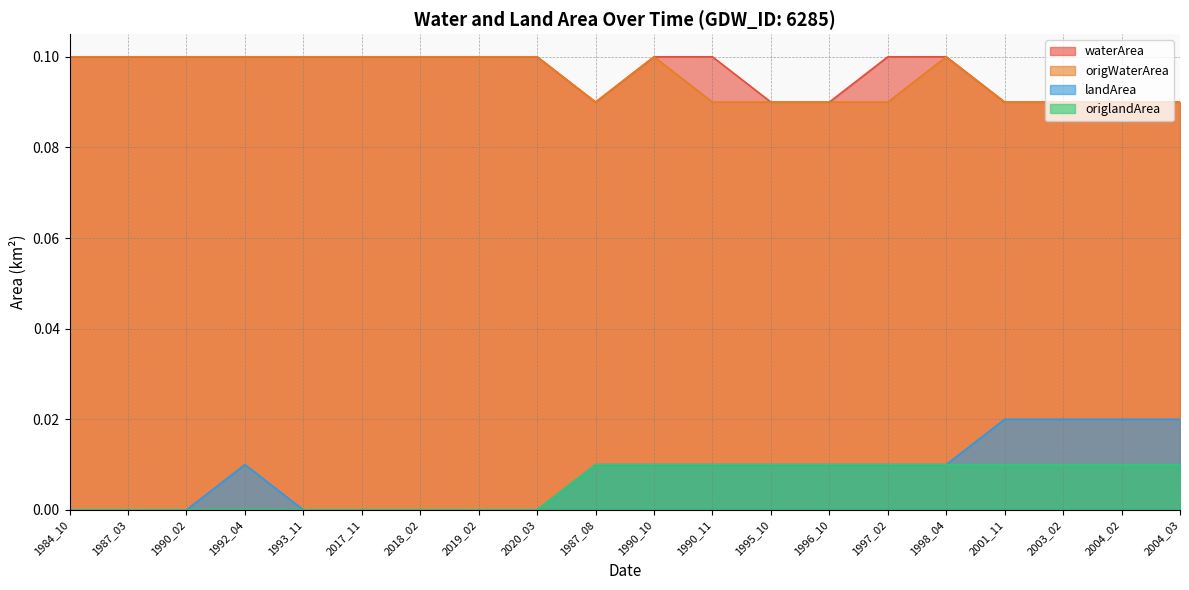

Reading right to left, what are all the values shown in this chart?

waterArea: 2004_03=0.1	2004_02=0.1	2003_02=0.1	2001_11=0.1	1998_04=0.1	1997_02=0.1	1996_10=0.1	1995_10=0.1	1990_11=0.1	1990_10=0.1	1987_08=0.1	2020_03=0.1	2019_02=0.1	2018_02=0.1	2017_11=0.1	1993_11=0.1	1992_04=0.1	1990_02=0.1	1987_03=0.1	1984_10=0.1
origWaterArea: 2004_03=0.1	2004_02=0.1	2003_02=0.1	2001_11=0.1	1998_04=0.1	1997_02=0.1	1996_10=0.1	1995_10=0.1	1990_11=0.1	1990_10=0.1	1987_08=0.1	2020_03=0.1	2019_02=0.1	2018_02=0.1	2017_11=0.1	1993_11=0.1	1992_04=0.1	1990_02=0.1	1987_03=0.1	1984_10=0.1
landArea: 2004_03=0.0	2004_02=0.0	2003_02=0.0	2001_11=0.0	1998_04=0.0	1997_02=0.0	1996_10=0.0	1995_10=0.0	1990_11=0.0	1990_10=0.0	1987_08=0.0	2020_03=0.0	2019_02=0.0	2018_02=0.0	2017_11=0.0	1993_11=0.0	1992_04=0.0	1990_02=0.0	1987_03=0.0	1984_10=0.0
origlandArea: 2004_03=0.0	2004_02=0.0	2003_02=0.0	2001_11=0.0	1998_04=0.0	1997_02=0.0	1996_10=0.0	1995_10=0.0	1990_11=0.0	1990_10=0.0	1987_08=0.0	2020_03=0.0	2019_02=0.0	2018_02=0.0	2017_11=0.0	1993_11=0.0	1992_04=0.0	1990_02=0.0	1987_03=0.0	1984_10=0.0